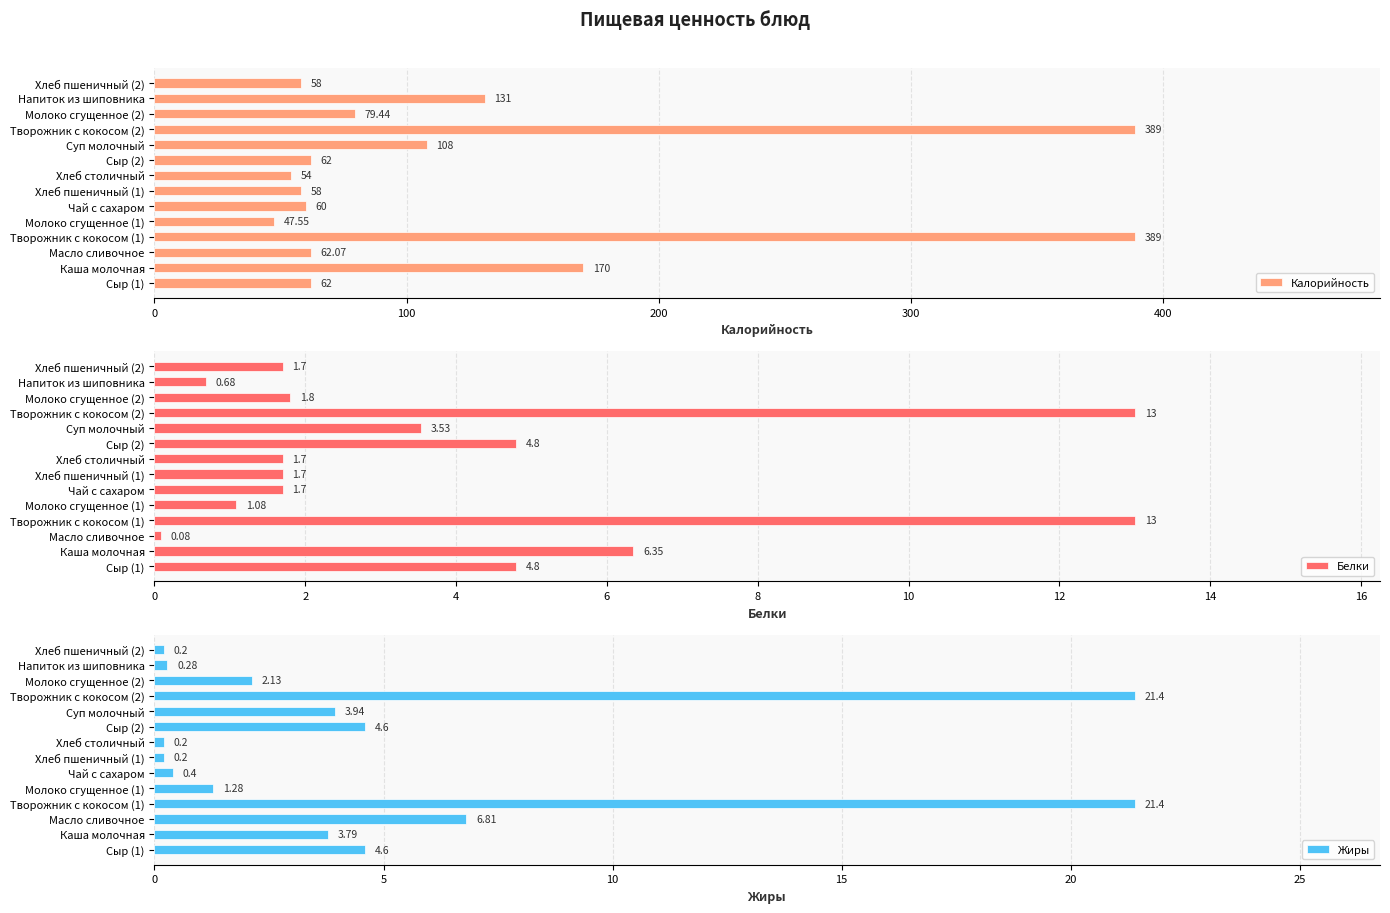

The value of Калорийность at Сыр (1) is 38.9. True or false?

False